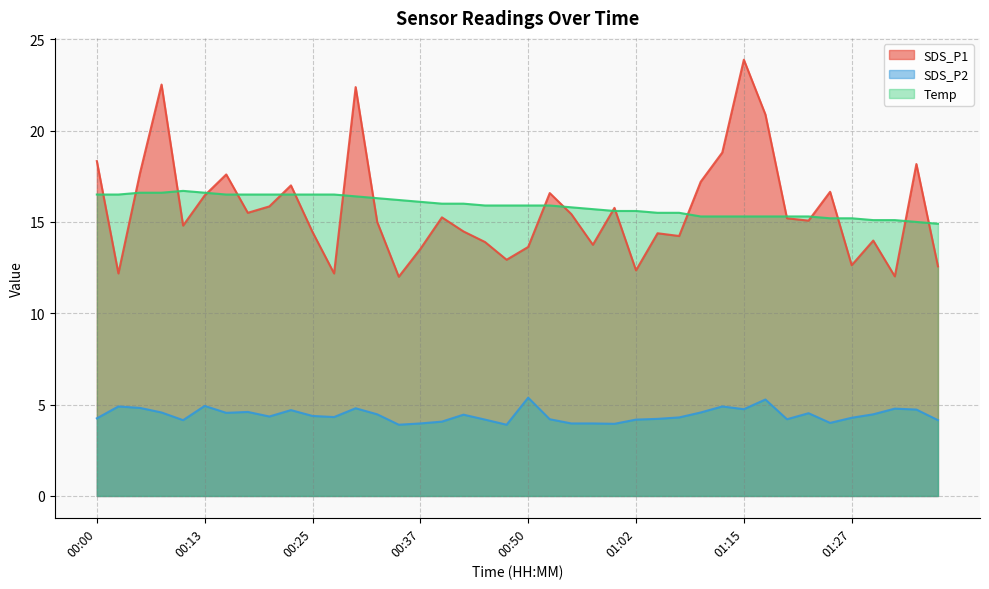

How many lines are shown in the chart?

3